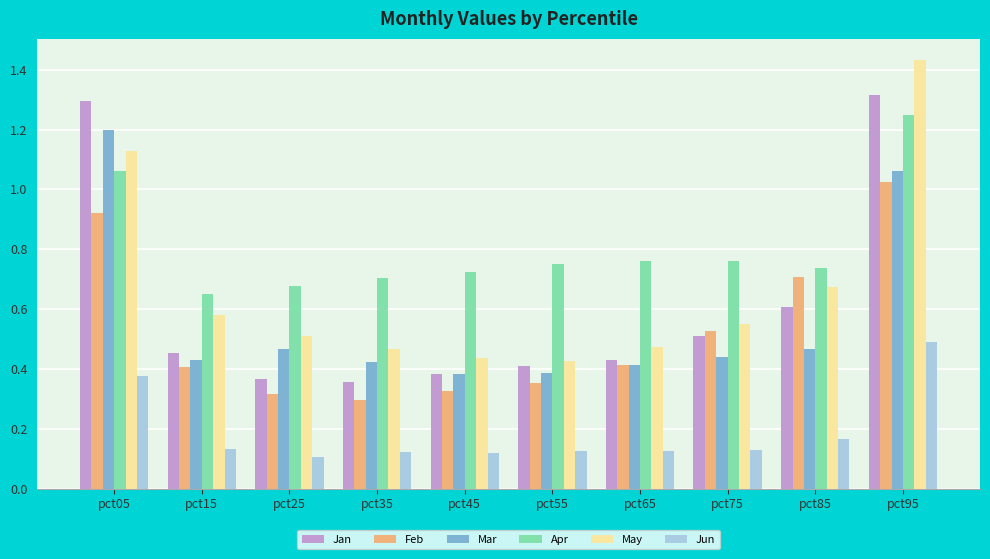

Which series has the largest total across all categories?

Apr